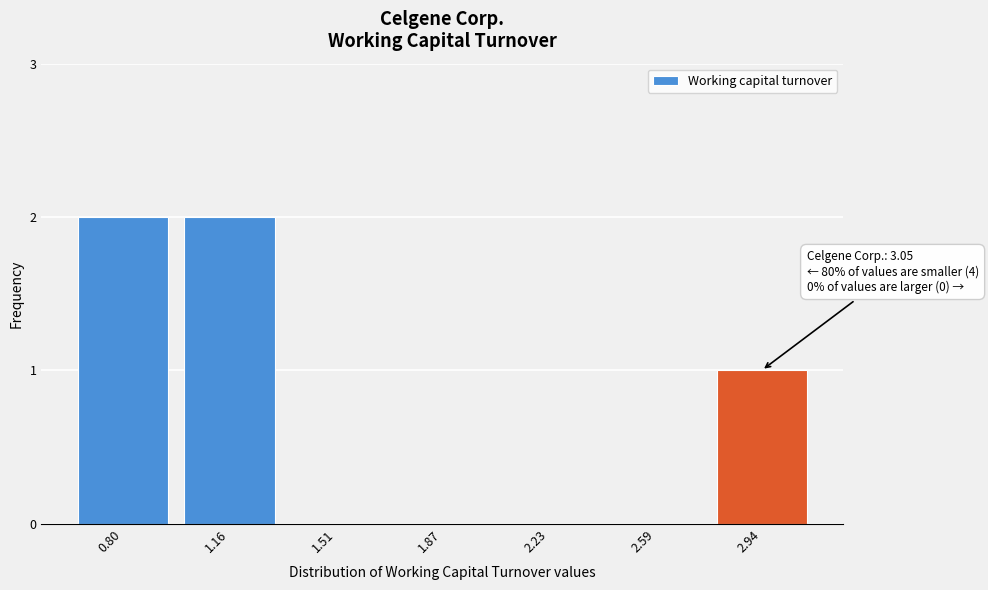

Reading left to right, what are all the values shown in this chart?

0.80=2	1.16=2	1.51=0	1.87=0	2.23=0	2.59=0	2.94=1